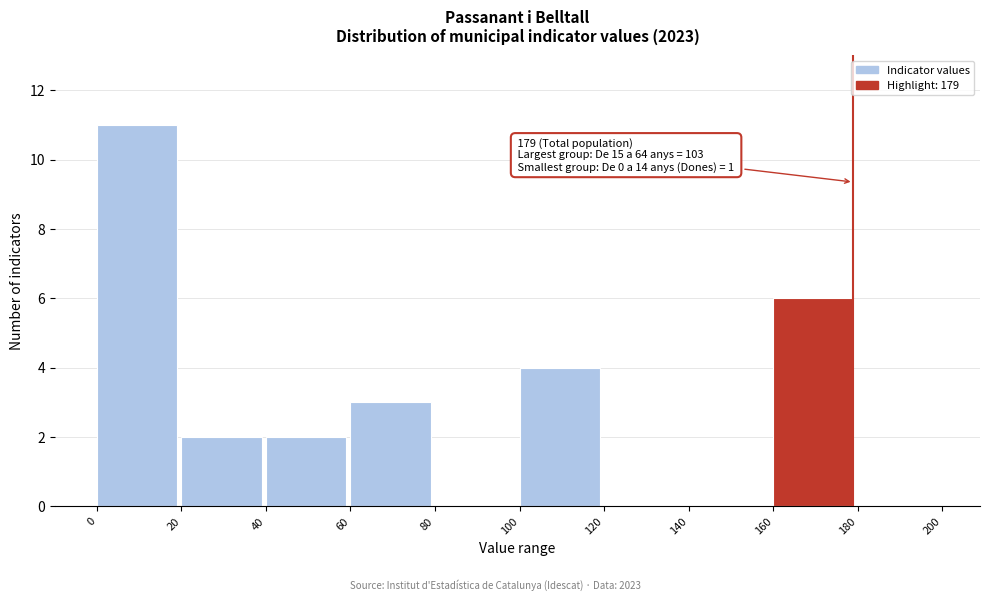

Over which range of the x-axis is the bar tallest?

0 to 20